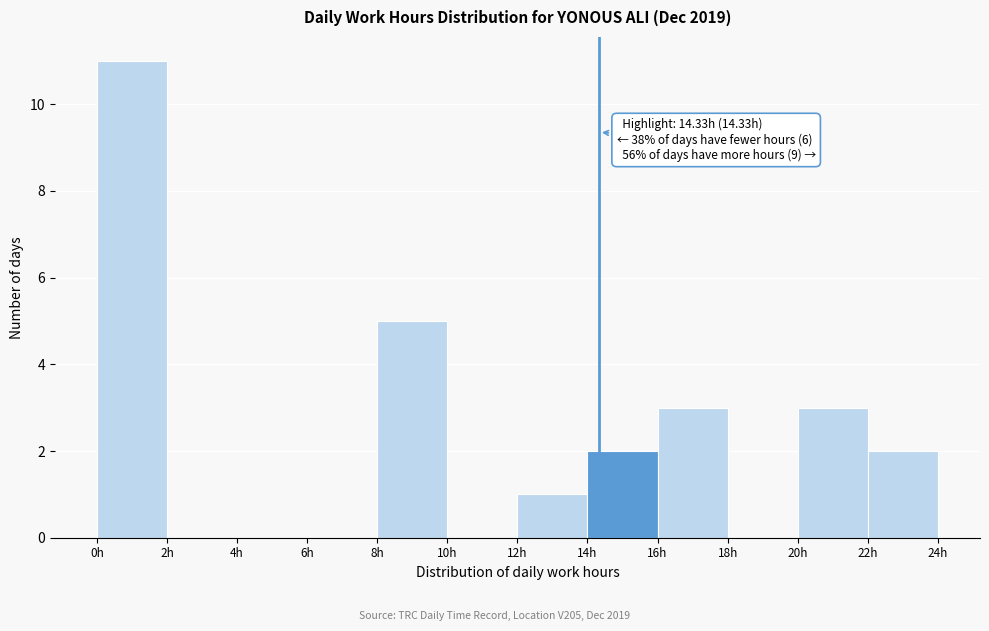

Over which range of the x-axis is the bar tallest?

0 to 2